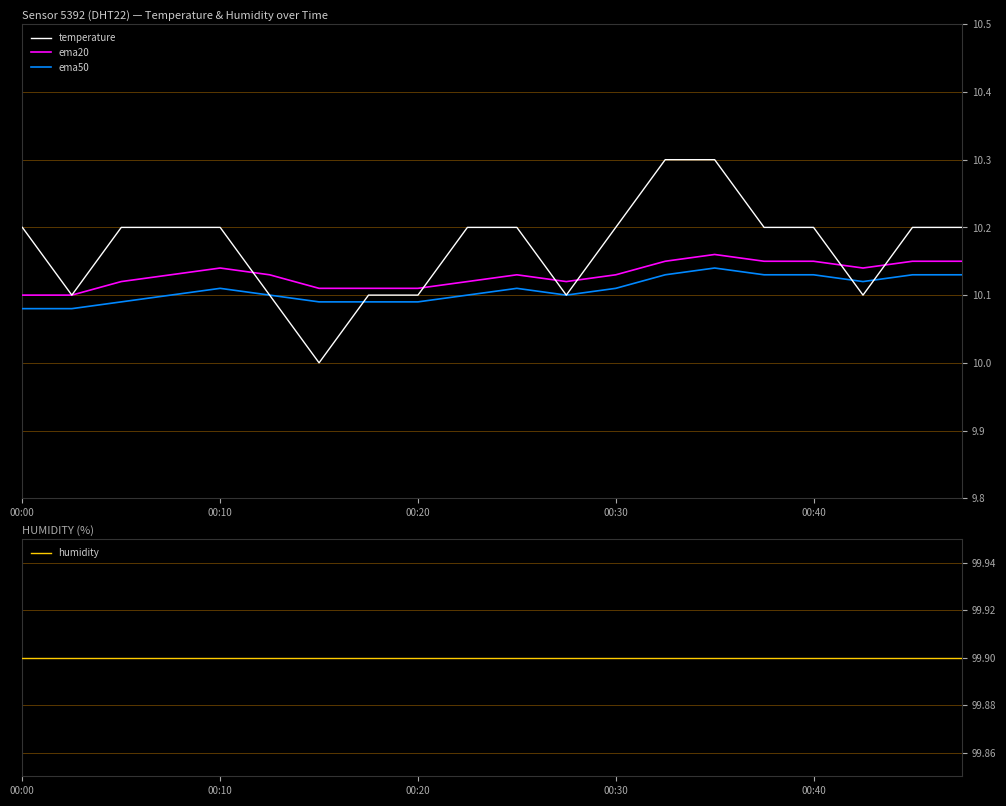

True or false: ema50 and humidity intersect in this chart.

False